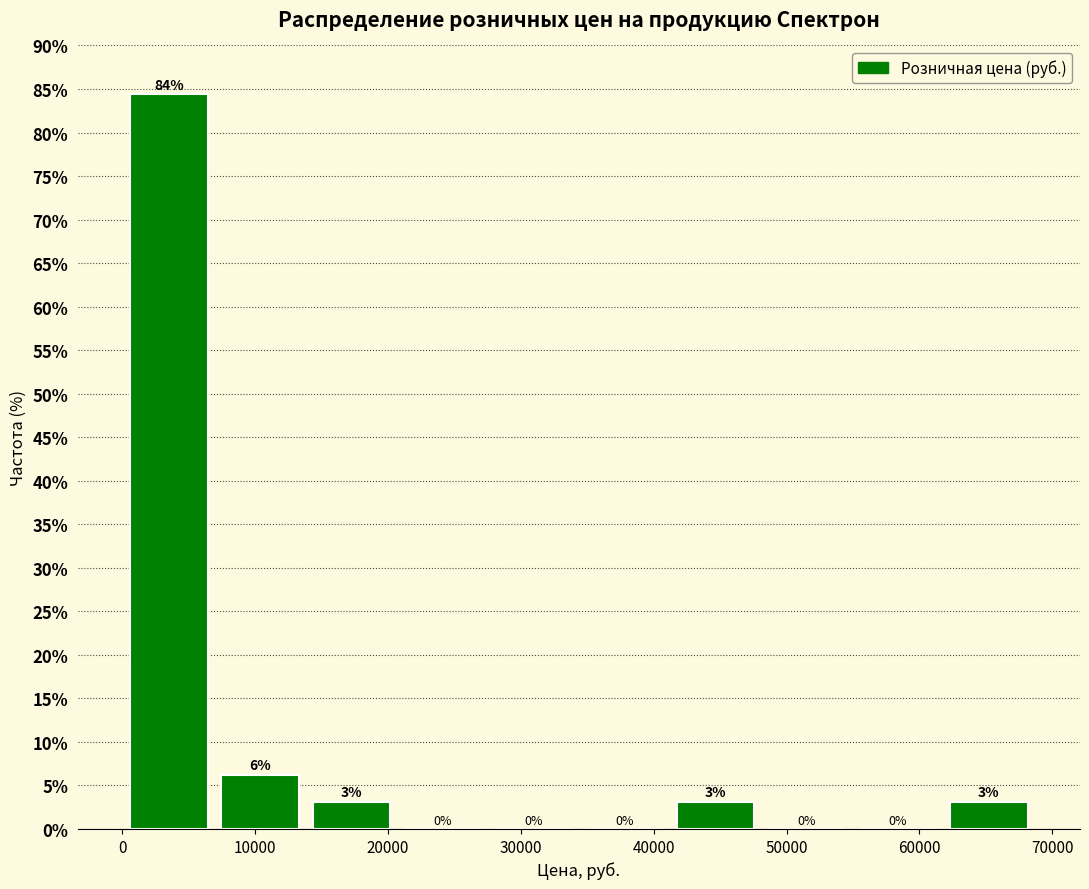

Which range on the x-axis has the tallest bar?

0 to 7000